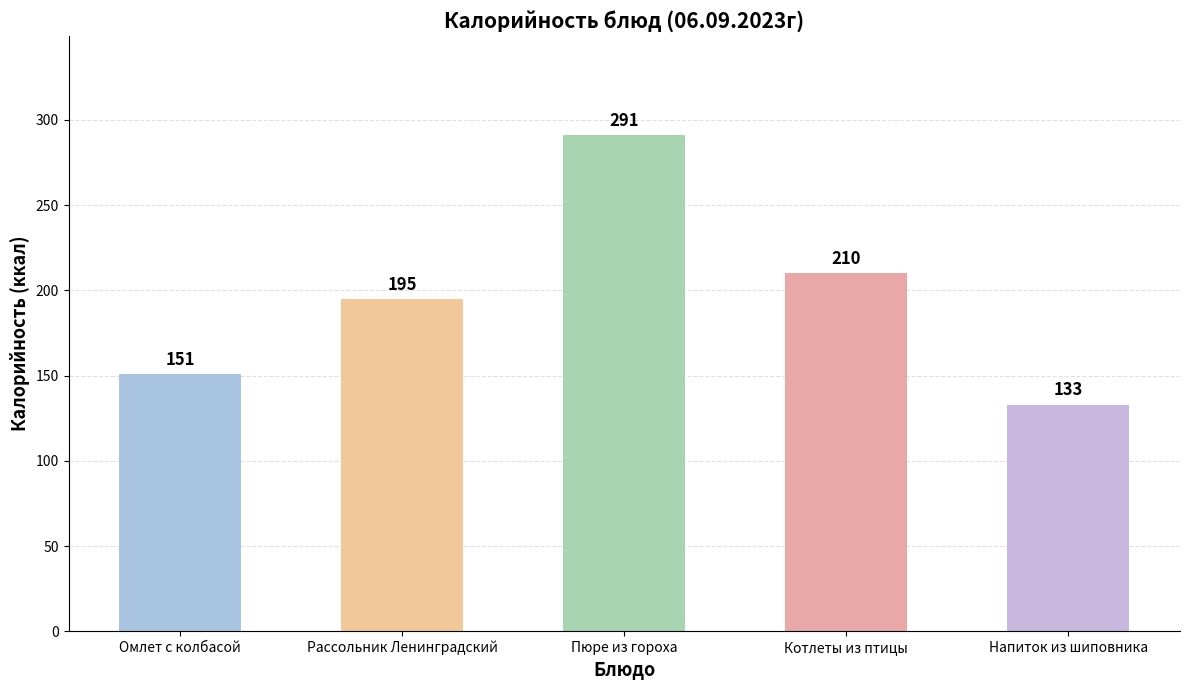

What is the difference between the maximum and minimum values?

158